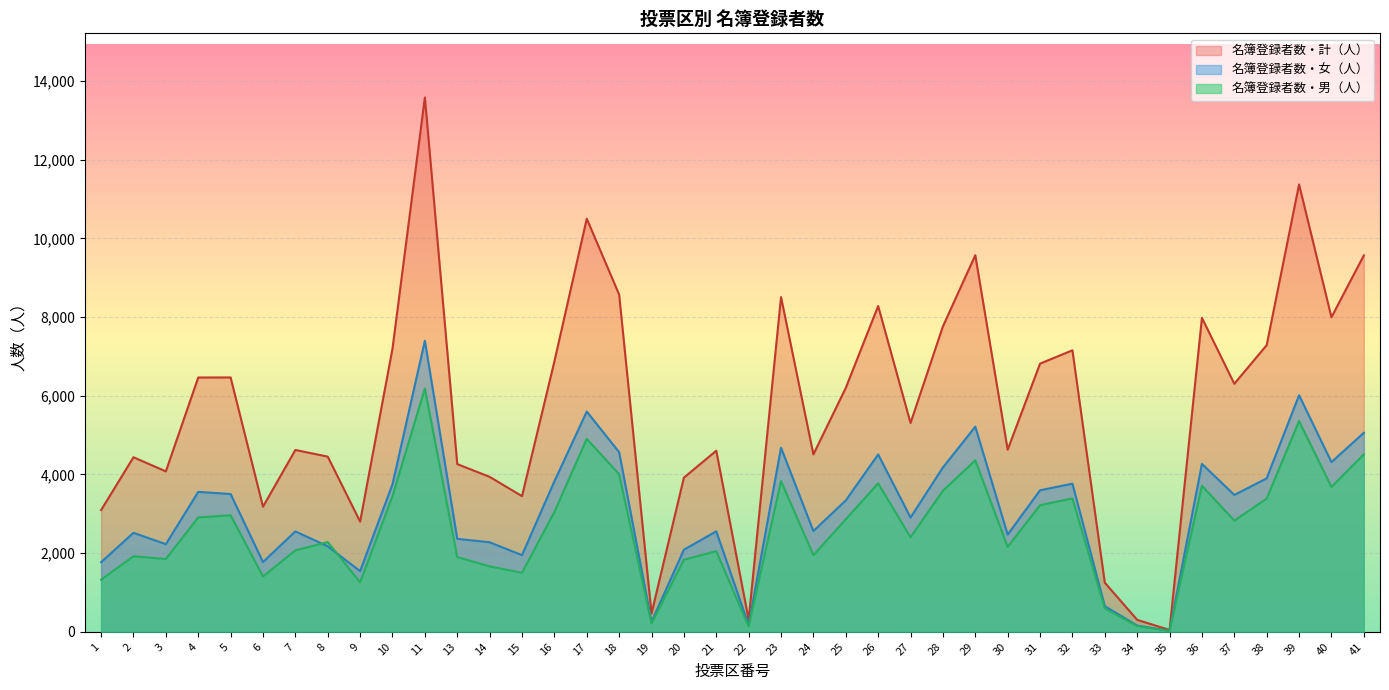

What is the total value across all series at 35?

94